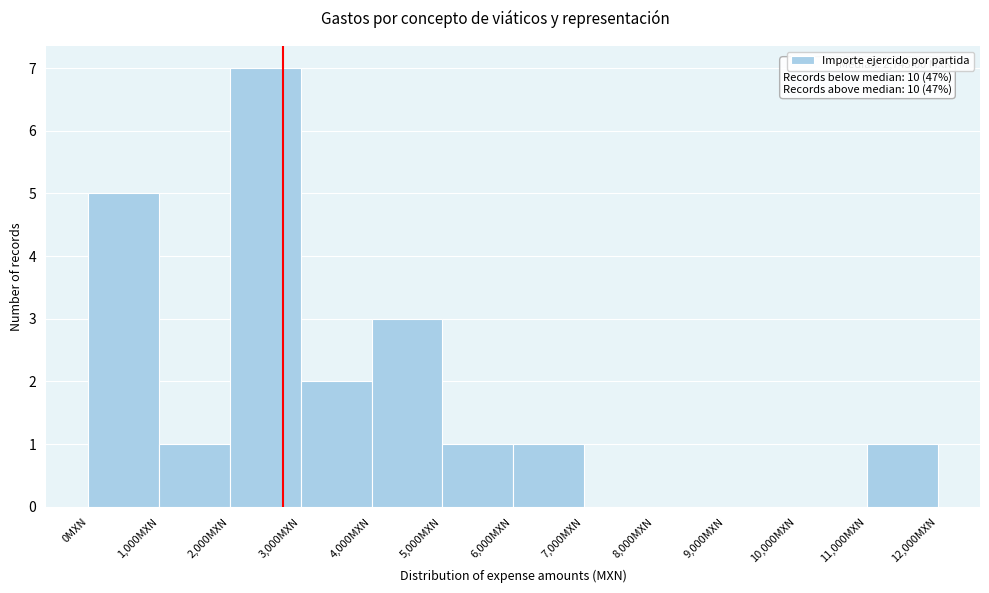

Over which range of the x-axis is the bar tallest?

2000 to 3000